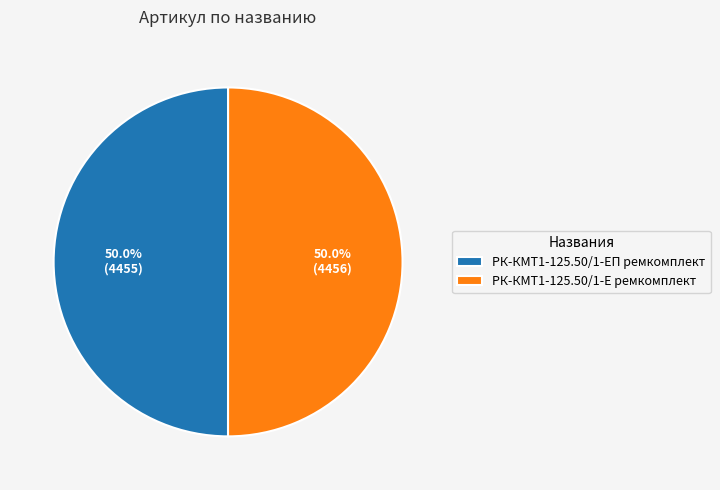

How many slices are in this pie chart?

2